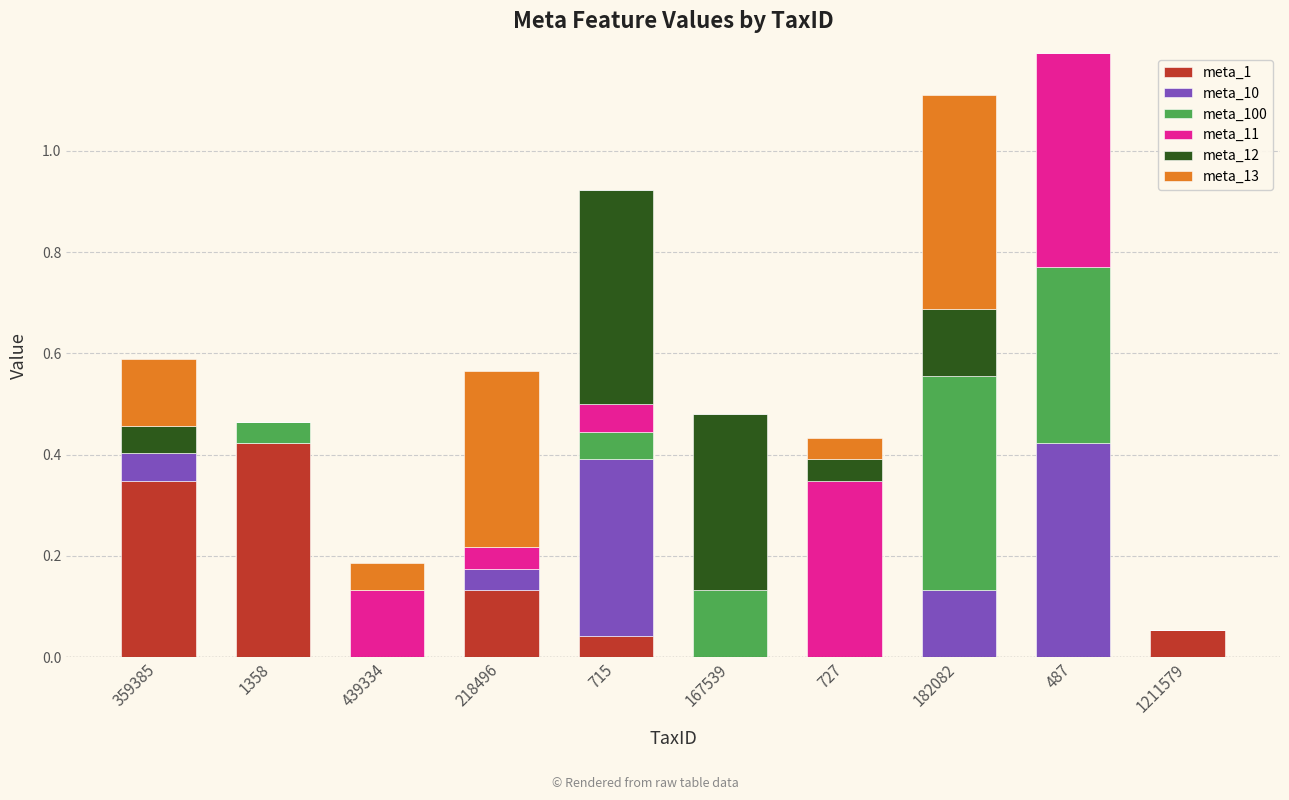

Is it true that meta_1 equals -0.2 at 487?

False